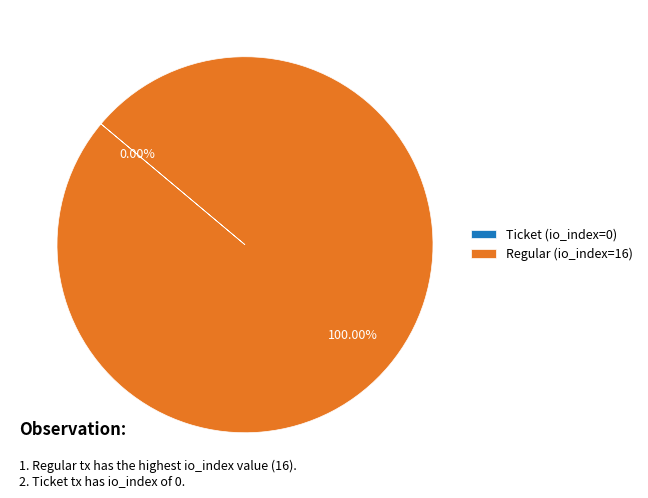

Does Regular (io_index=16) represent more than half of the total?

Yes